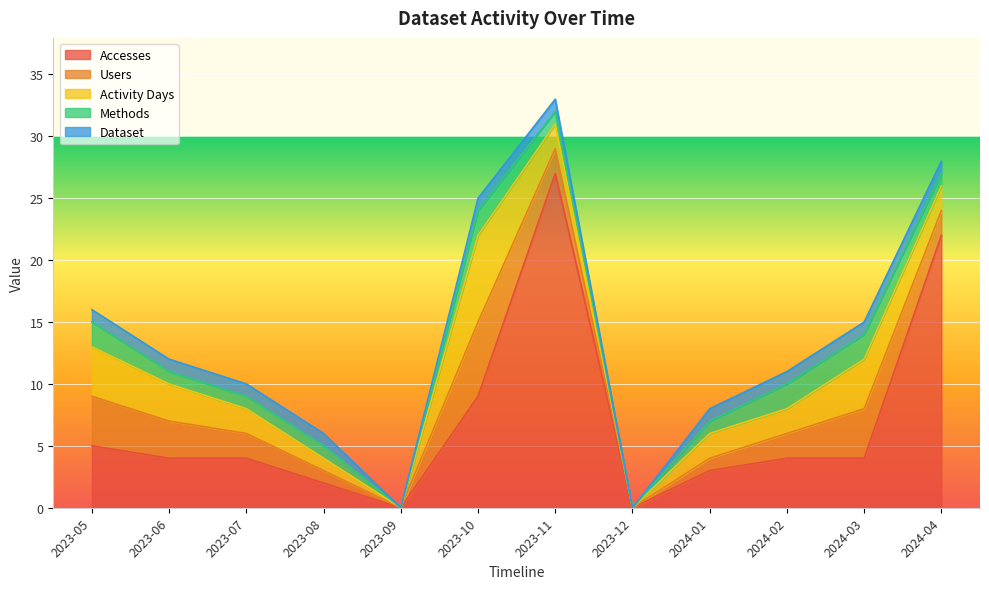

What is the value of the Dataset point at the 1st from the left?

1